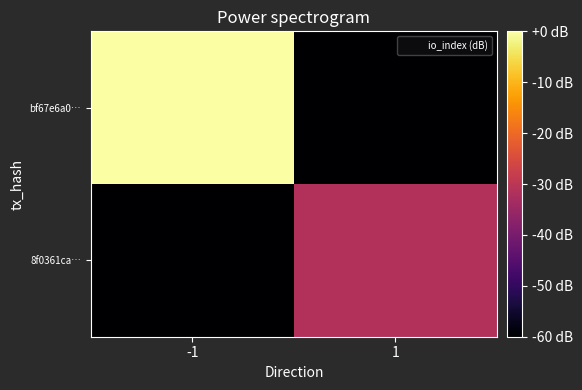

At which category does the chart reach its minimum across all series?

1